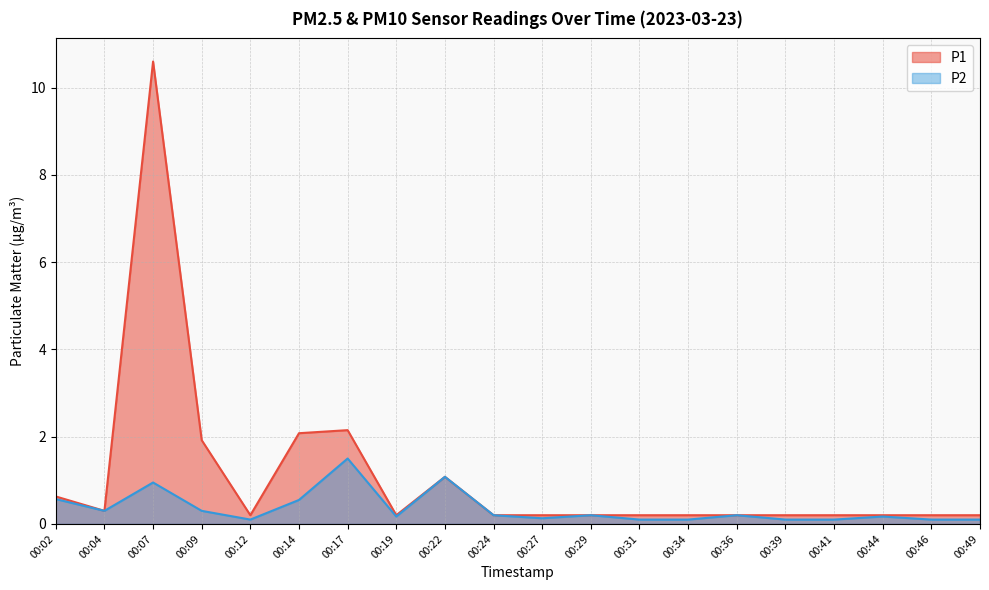

Which category has the lowest value across all series?

00:12